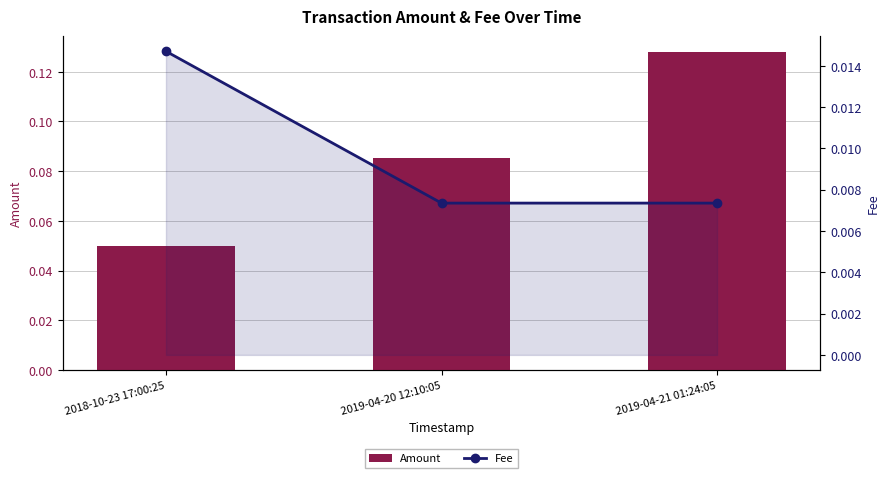

Which label corresponds to the largest value in the chart?

2019-04-21 01:24:05